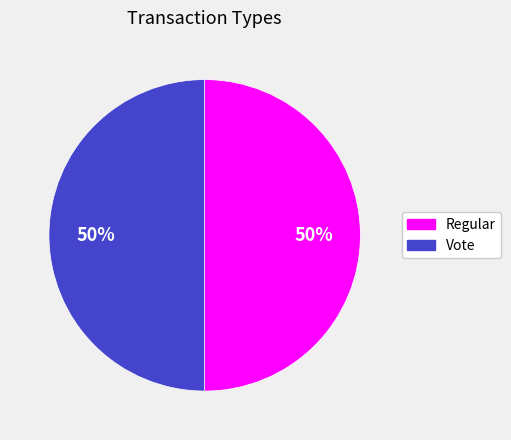

Do Regular and Vote together represent more than half of the pie?

Yes